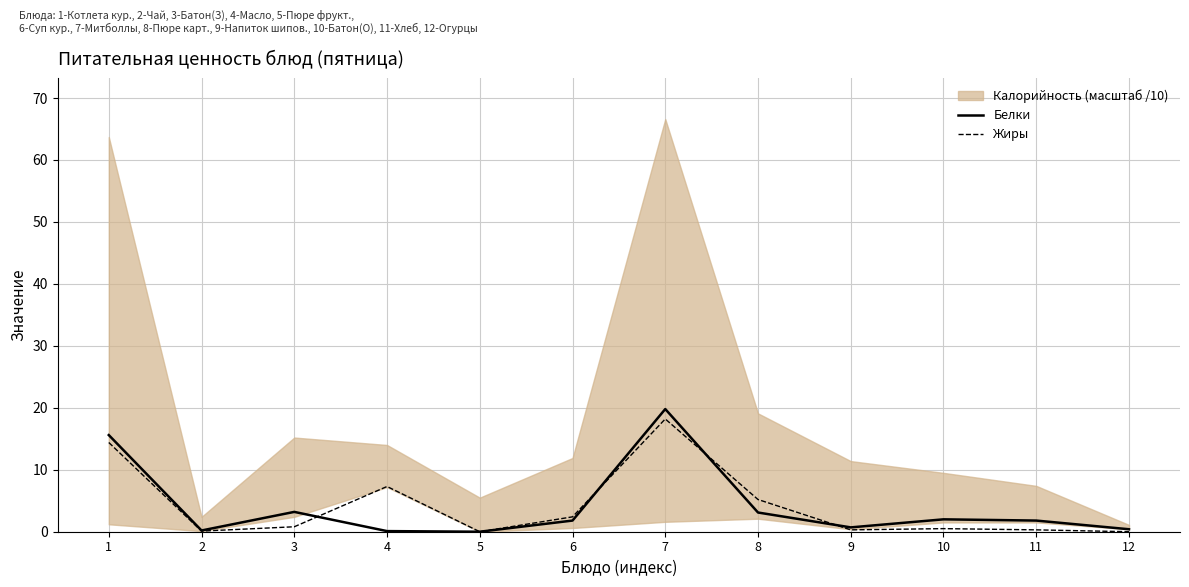

What is the value of the Жиры point at the 4th from the left?

7.3